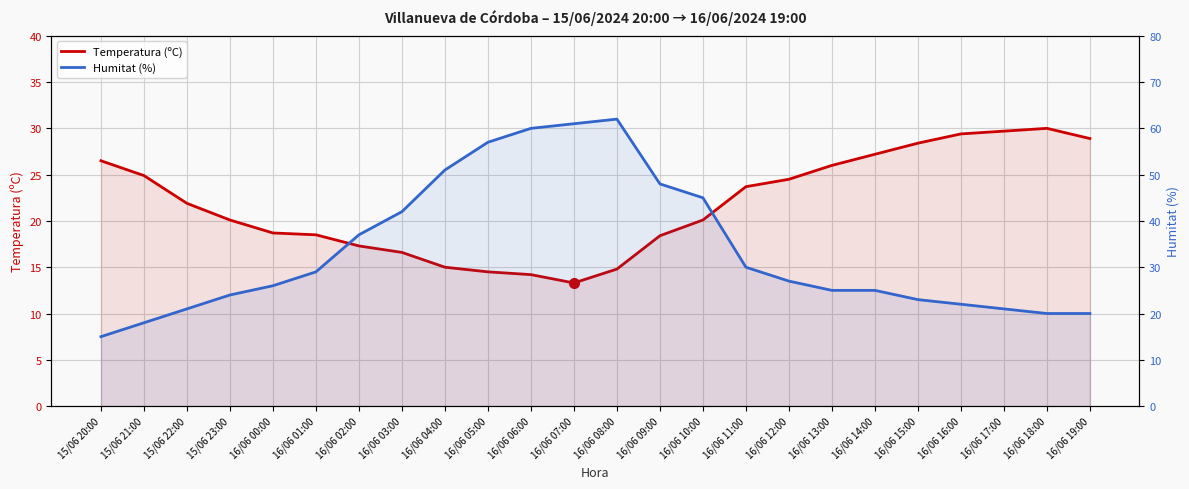

Where is the first local maximum for Temperatura (ºC)?

16/06 18:00